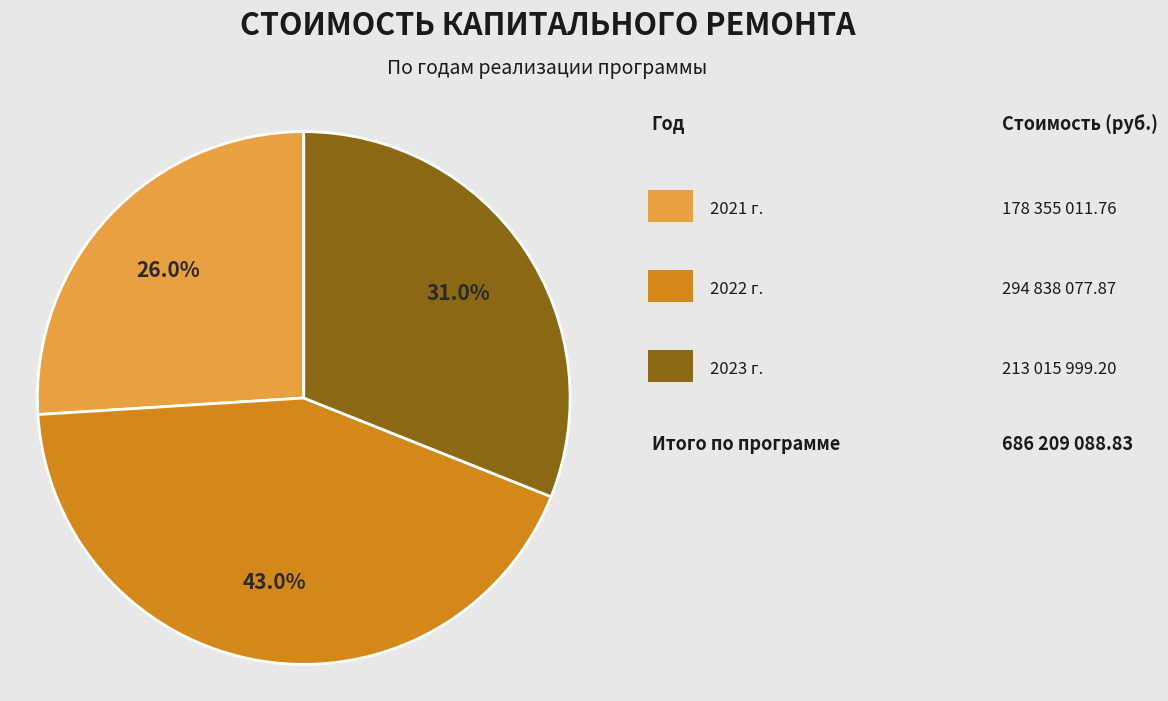

Is there a majority slice in this chart?

No